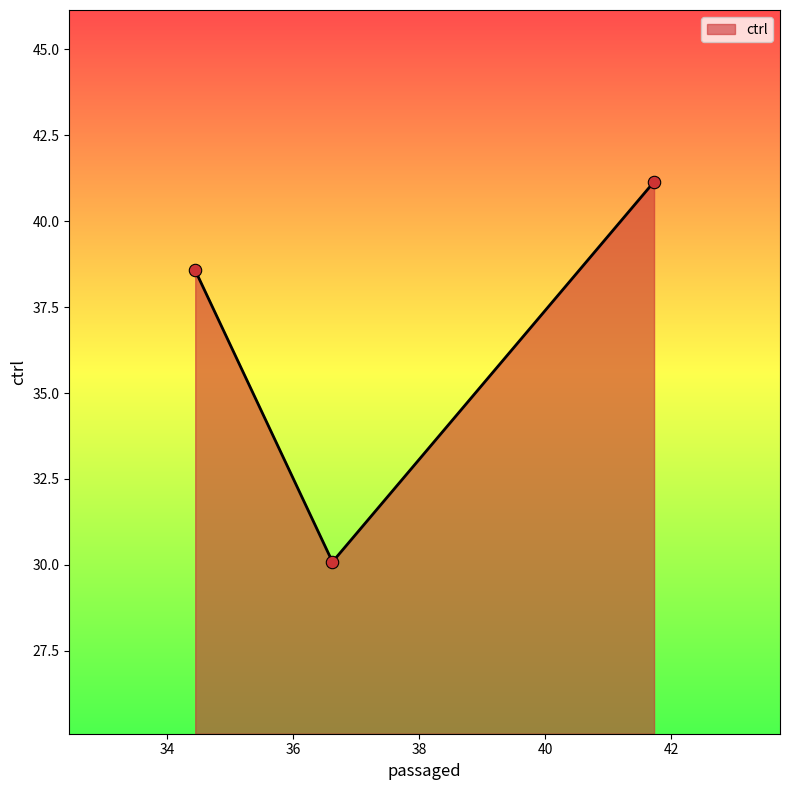

What is the average value?

36.6